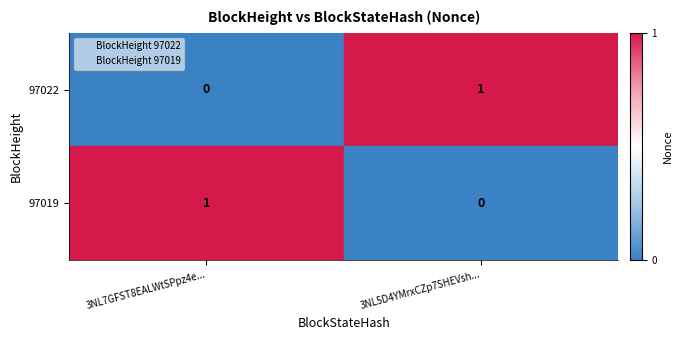

True or false: 97019 has a value of 0 at 3NL5D4YMrxCZp7SHEVsh....

True